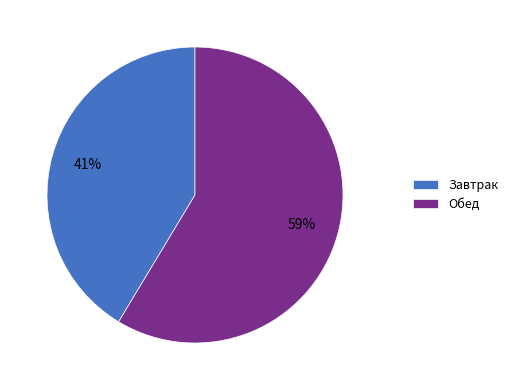

Is there a majority slice in this chart?

Yes